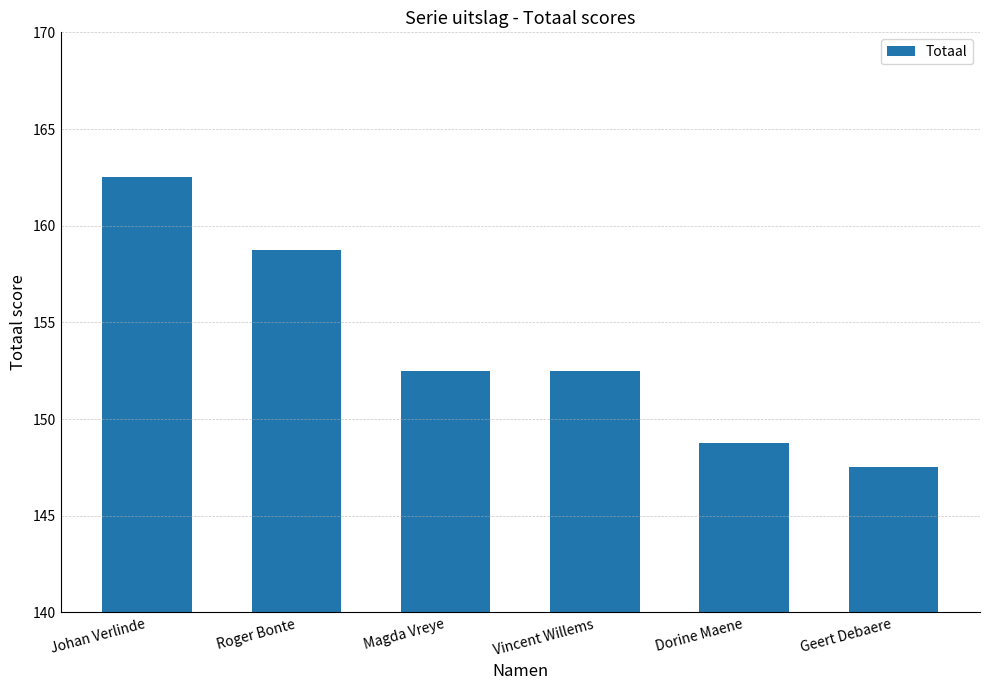

Reading left to right, transcribe all the data shown in this chart.

162.5	158.8	152.5	152.5	148.8	147.5